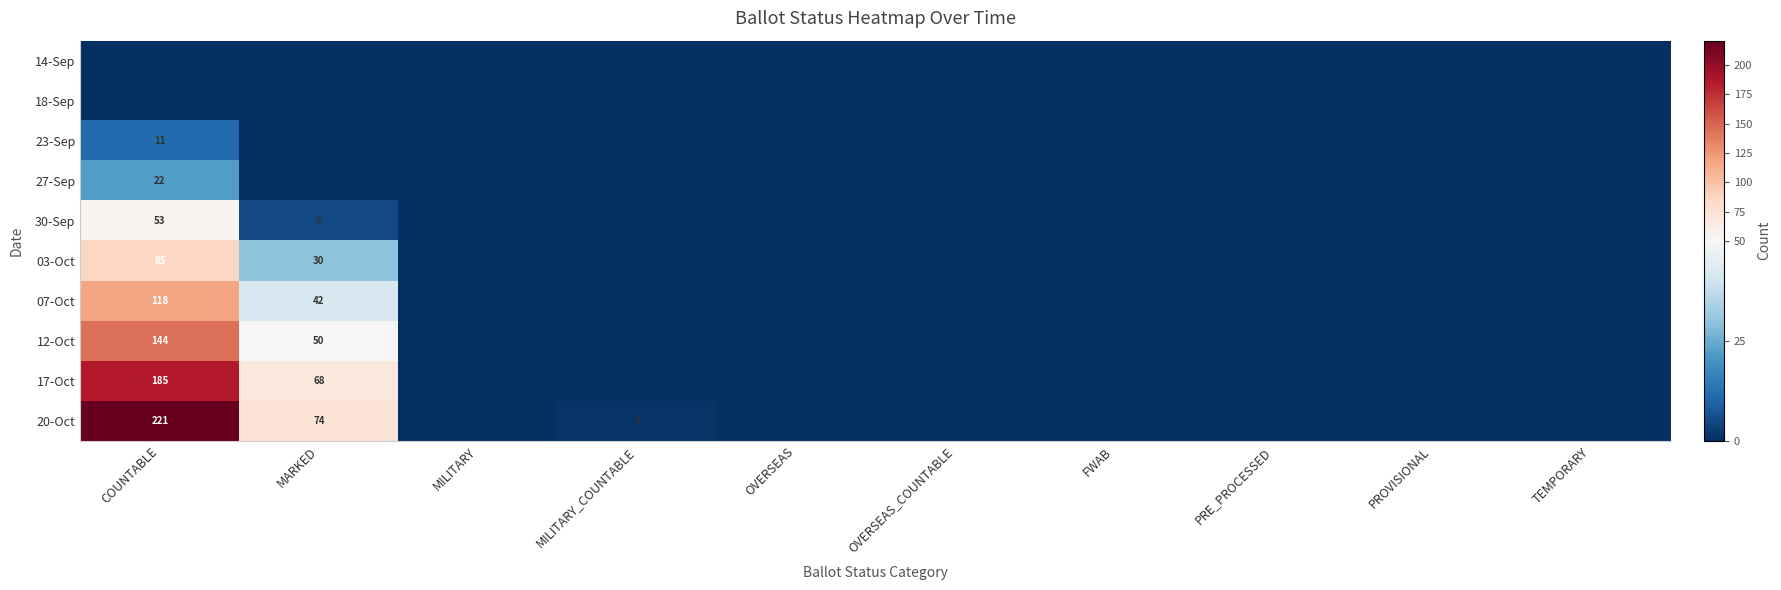

Is it true that 12-Oct equals 144 at COUNTABLE?

True